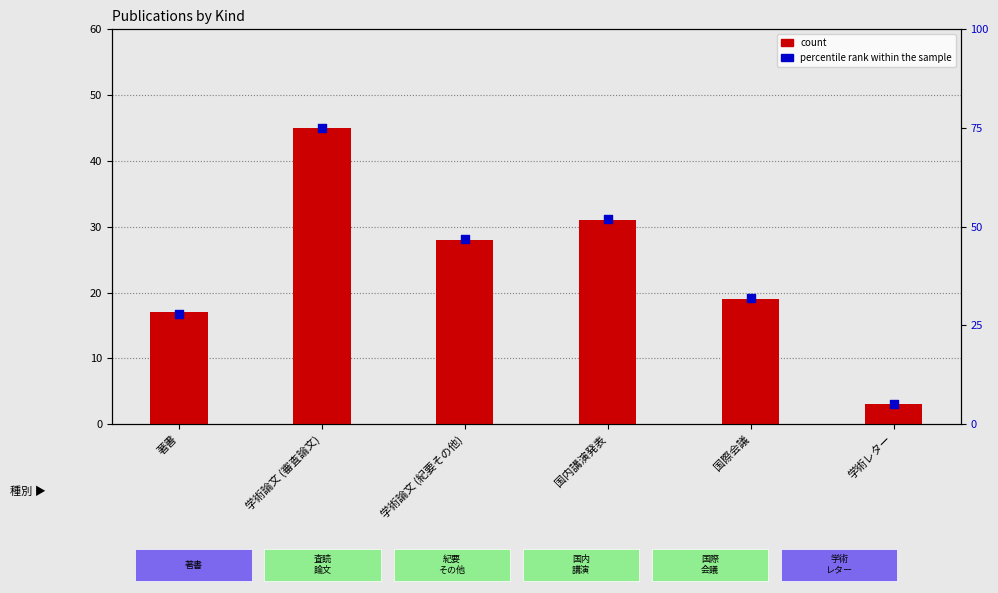

Is the value of count at 著書 greater than the value of percentile rank within the sample at 学術論文 (紀要その他)?

No